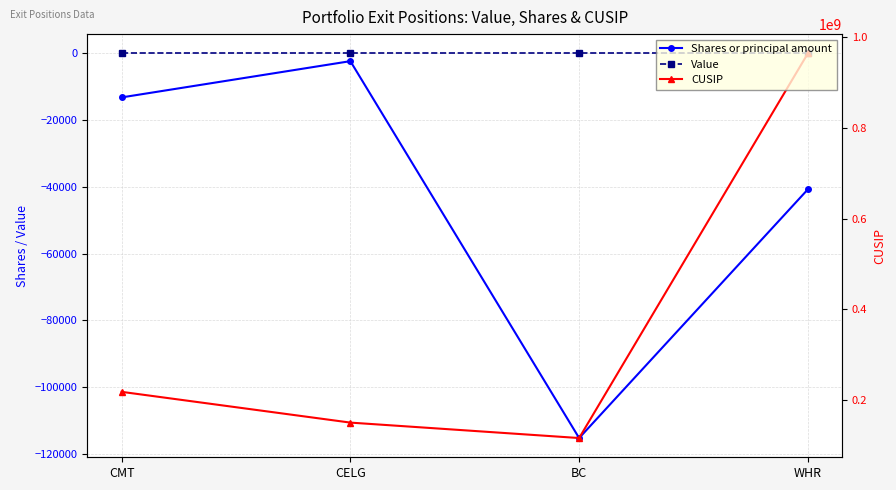

Is it true that Value equals 0 at BC?

True